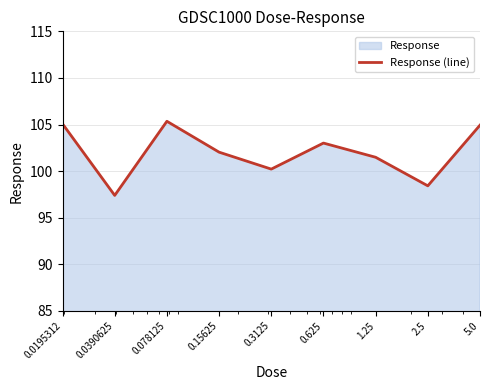

How many data points does each series have?

9